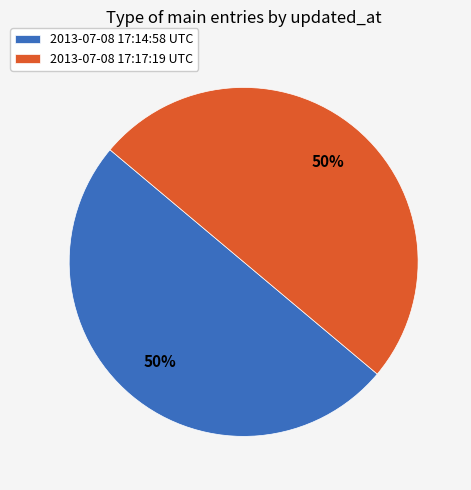

Do 2013-07-08 17:14:58 UTC and 2013-07-08 17:17:19 UTC together represent more than half of the pie?

Yes